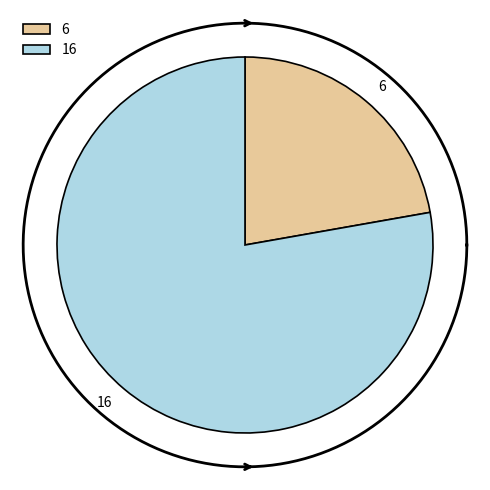

Count the number of slices in the pie.

2